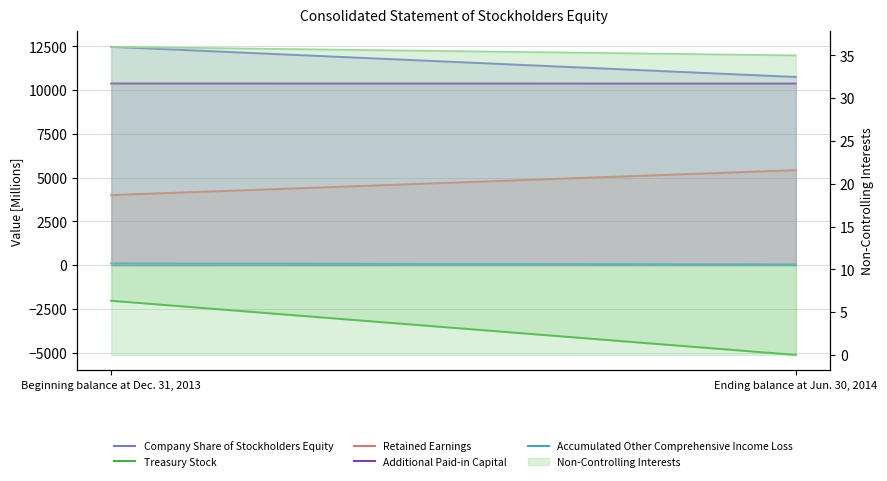

Which label corresponds to the largest value in the chart?

Beginning balance at Dec. 31, 2013